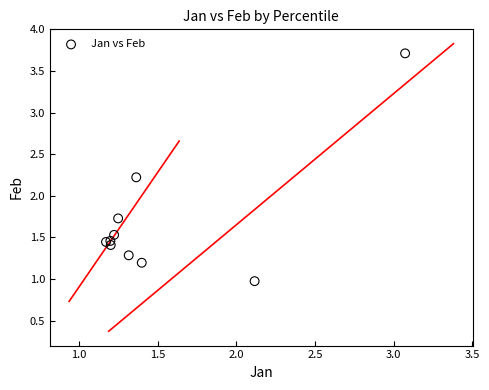

What Y value in the scatter plot is closest to 2?

2.2